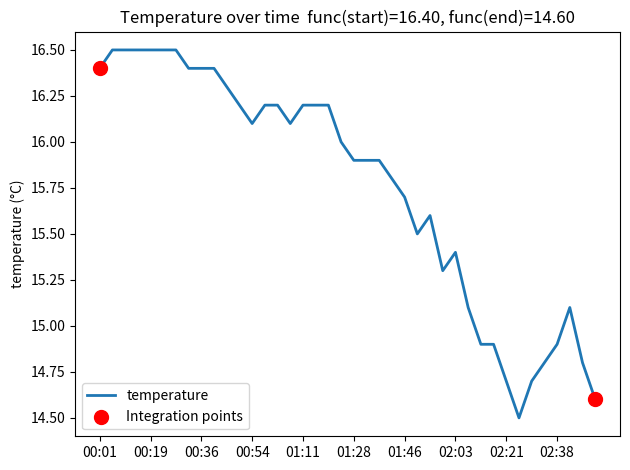

What is the smallest value displayed?

14.5